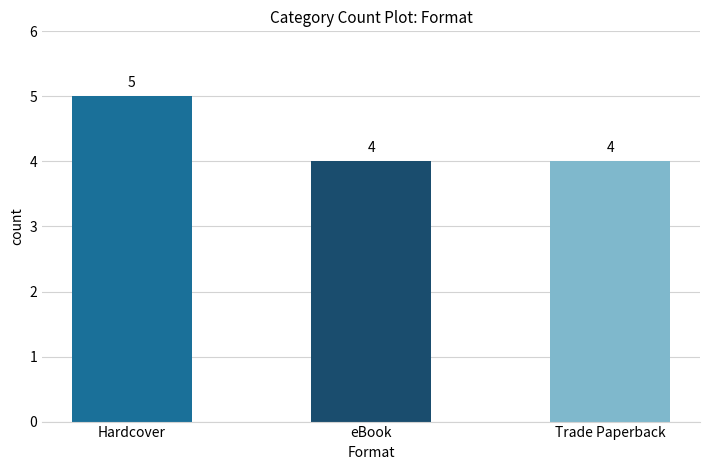

How many categories are shown in the chart?

3